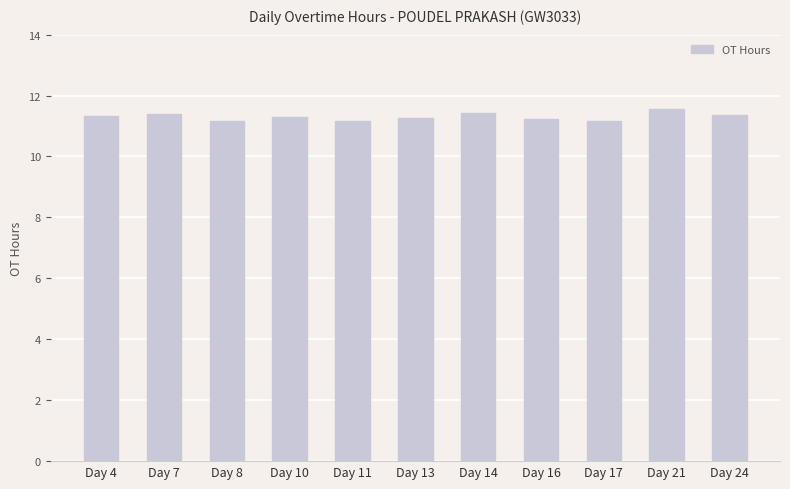

True or false: the data shows 11.4 at Day 24.

True